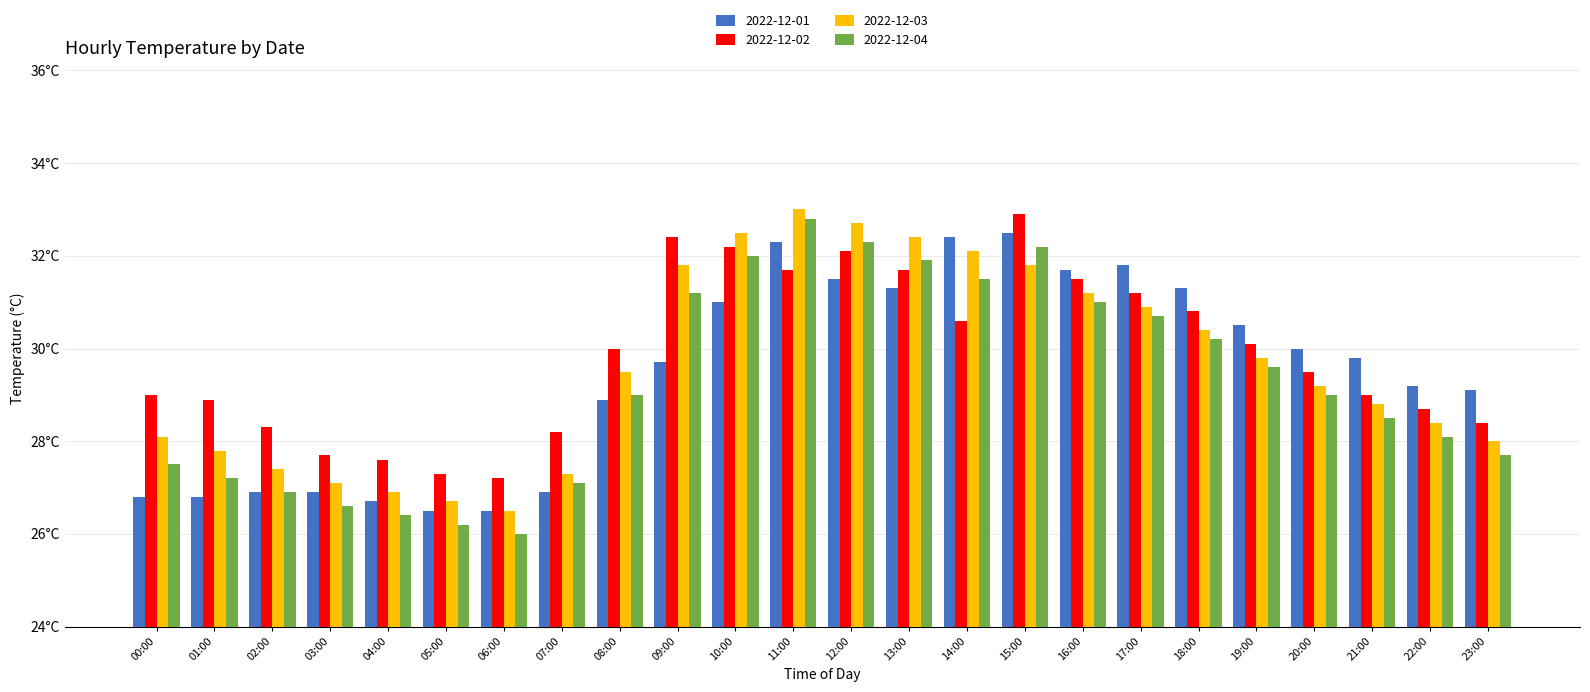

Does the chart contain any negative values?

No